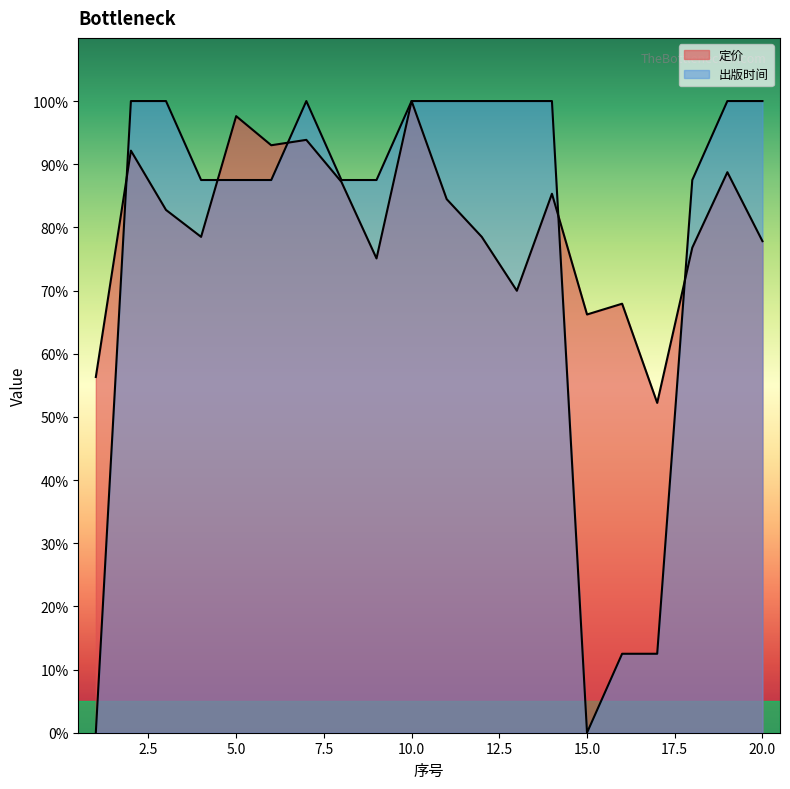

What is the sum of the 出版时间 values at 12 and 3?

200.0